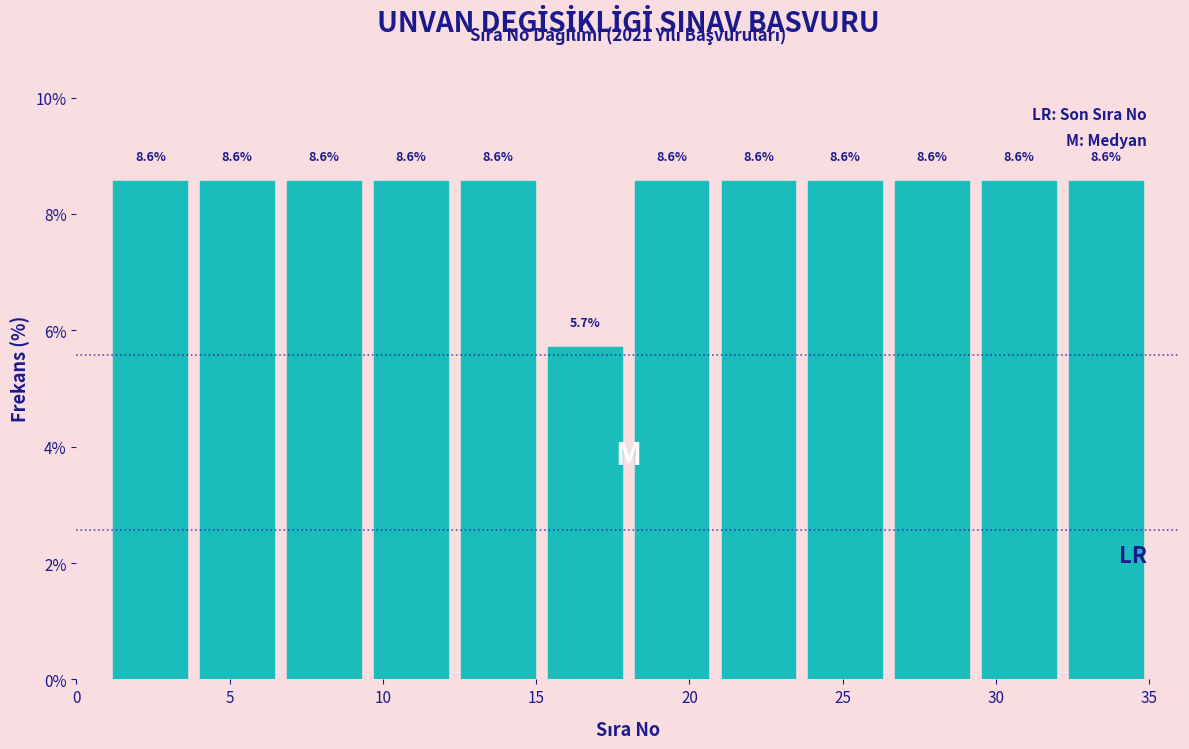

Reading left to right, list every bar in this chart as the range it spans on the x-axis followed by its height. The bar edges are not printed on the chart, so give them approximately, as read against the axis.

1.0 to 4.0: 8.6
4.0 to 6.5: 8.6
6.5 to 9.5: 8.6
9.5 to 12.5: 8.6
12.5 to 15.0: 8.6
15.0 to 18.0: 5.7
18.0 to 21.0: 8.6
21.0 to 23.5: 8.6
23.5 to 26.5: 8.6
26.5 to 29.5: 8.6
29.5 to 32.0: 8.6
32.0 to 35.0: 8.6